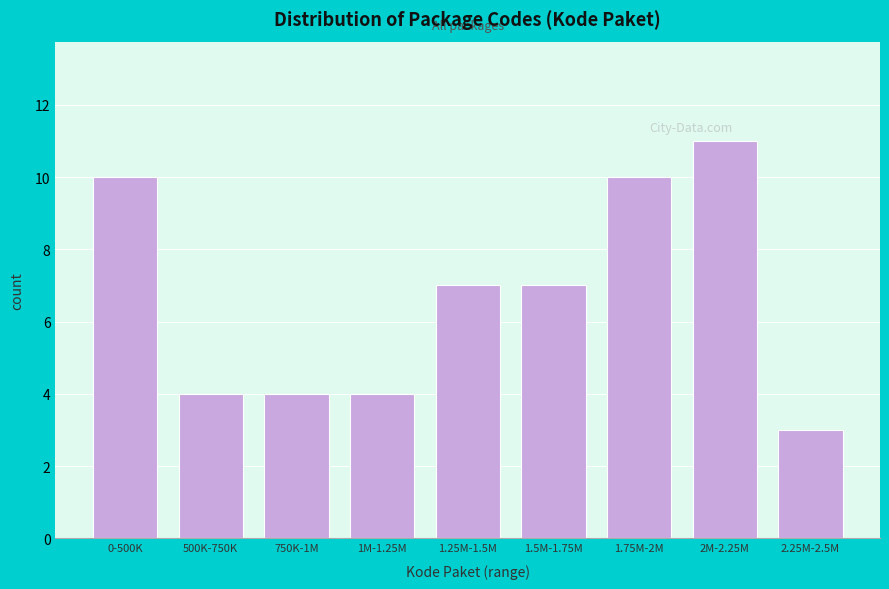

Reading left to right, extract all data points from this chart.

0-500K=10	500K-750K=4	750K-1M=4	1M-1.25M=4	1.25M-1.5M=7	1.5M-1.75M=7	1.75M-2M=10	2M-2.25M=11	2.25M-2.5M=3